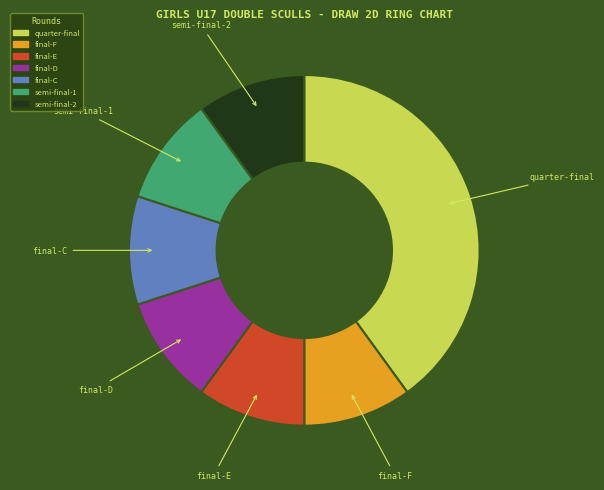

Approximately how many times larger is the value at quarter-final compared to final-F?

4.0